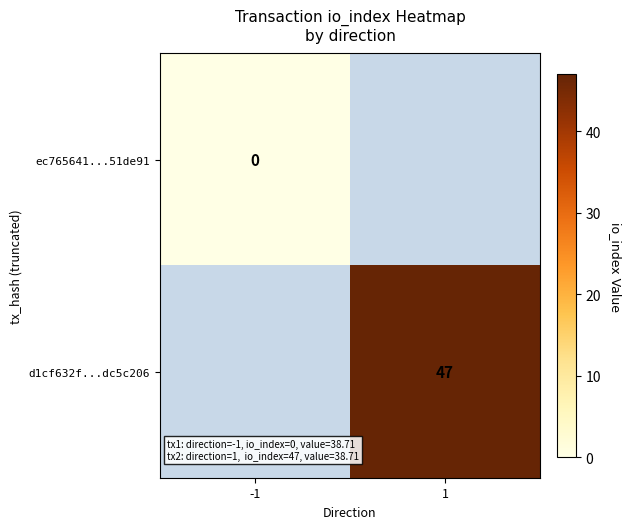

The value of d1cf632f...dc5c206 at 1 is 11. True or false?

False